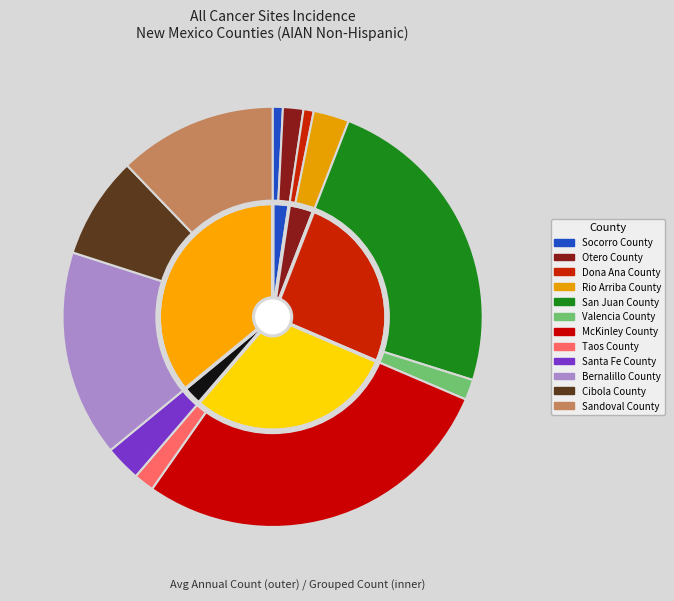

Which has a higher value, Otero County or Rio Arriba County?

Rio Arriba County